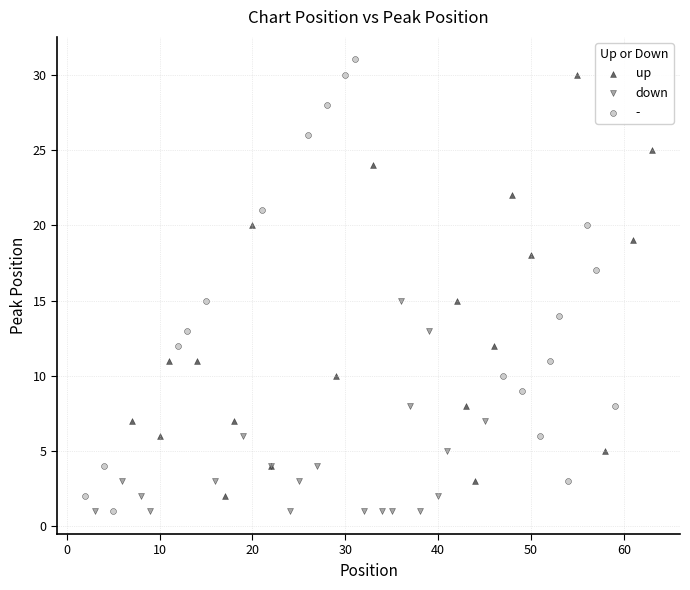

Which series has the widest spread of Y values?

-